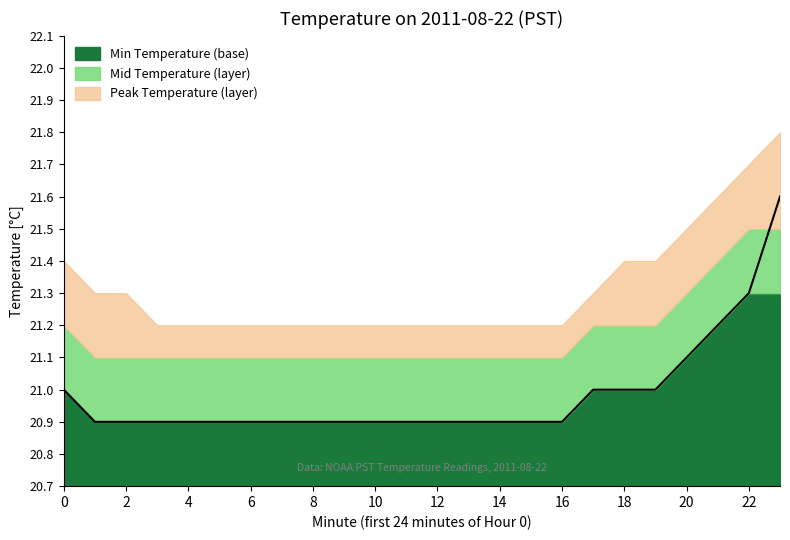

Reading right to left, list all the values displayed in this chart.

Min Temperature (base): 23=21.3	22=21.3	21=21.2	20=21.1	19=21.0	18=21.0	17=21.0	16=20.9	15=20.9	14=20.9	13=20.9	12=20.9	11=20.9	10=20.9	9=20.9	8=20.9	7=20.9	6=20.9	5=20.9	4=20.9	3=20.9	2=20.9	1=20.9	0=21.0
Mid Temperature (layer): 23=21.5	22=21.5	21=21.4	20=21.3	19=21.2	18=21.2	17=21.2	16=21.1	15=21.1	14=21.1	13=21.1	12=21.1	11=21.1	10=21.1	9=21.1	8=21.1	7=21.1	6=21.1	5=21.1	4=21.1	3=21.1	2=21.1	1=21.1	0=21.2
Peak Temperature (layer): 23=21.8	22=21.7	21=21.6	20=21.5	19=21.4	18=21.4	17=21.3	16=21.2	15=21.2	14=21.2	13=21.2	12=21.2	11=21.2	10=21.2	9=21.2	8=21.2	7=21.2	6=21.2	5=21.2	4=21.2	3=21.2	2=21.3	1=21.3	0=21.4